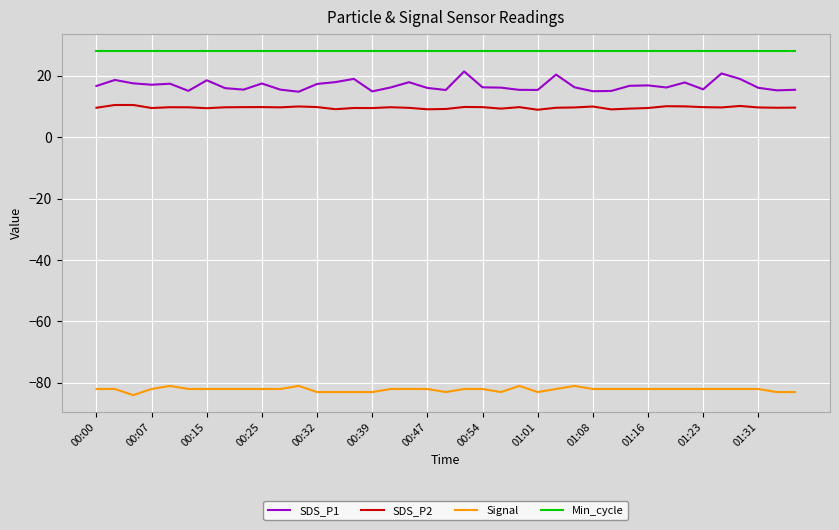

What is the maximum value for SDS_P1?

21.4